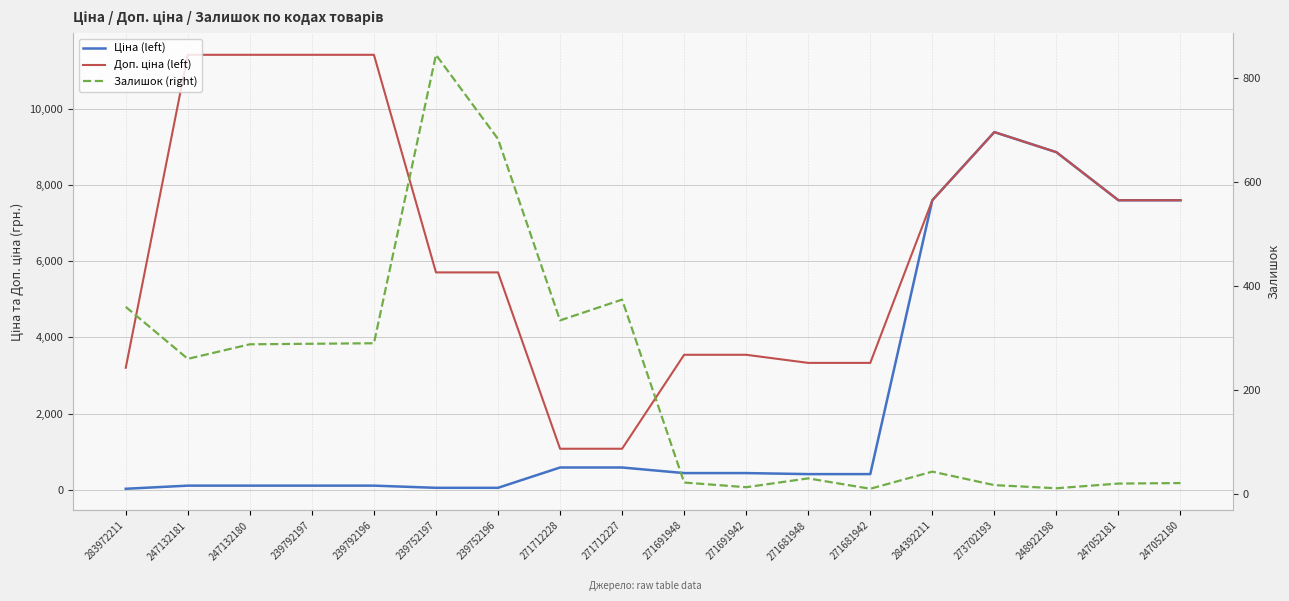

At which category does the chart reach its minimum across all series?

271681942